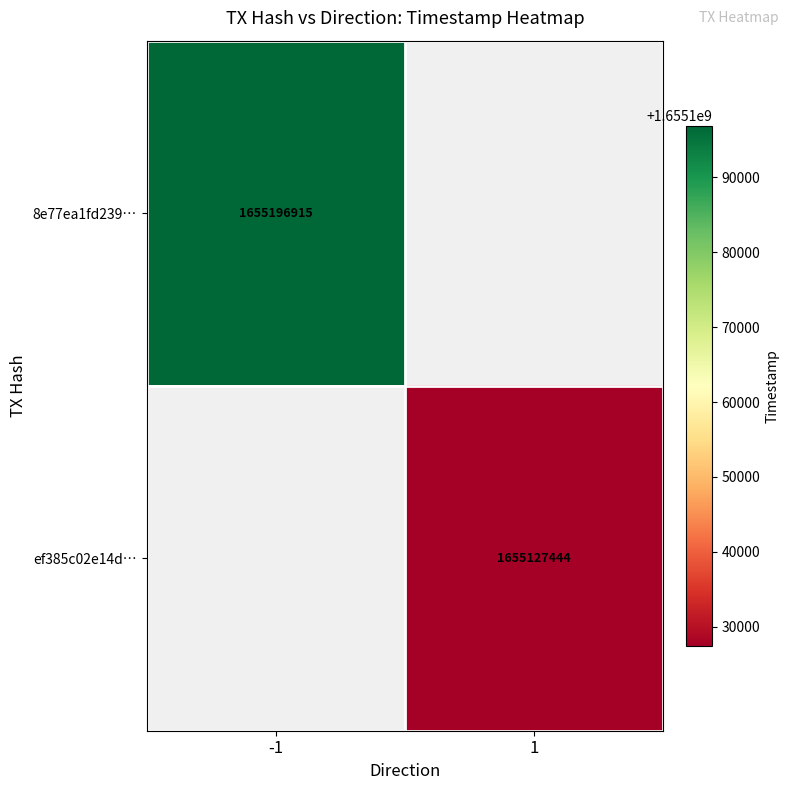

True or false: 8e77ea1fd239… has a value of 2336514849.8 at -1.

False